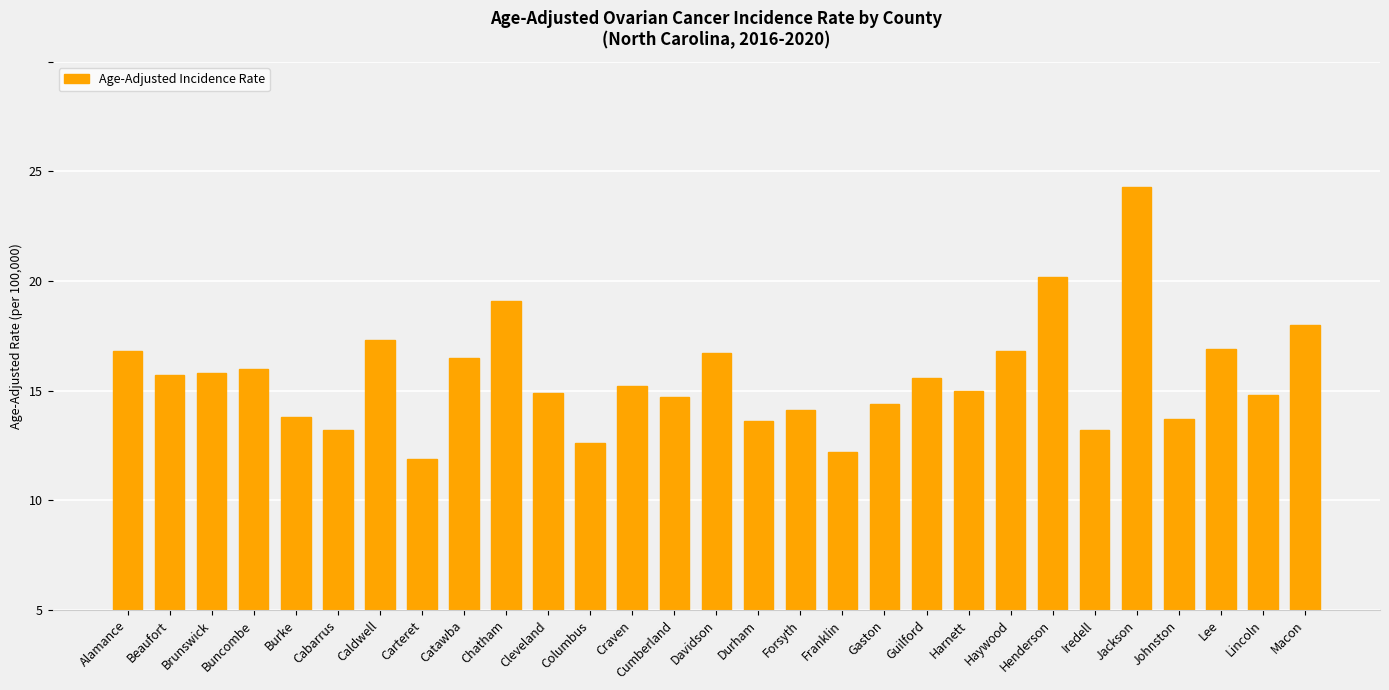

List the labels in order of value, largest first.

Jackson, Henderson, Chatham, Macon, Caldwell, Lee, Alamance, Haywood, Davidson, Catawba, Buncombe, Brunswick, Beaufort, Guilford, Craven, Harnett, Cleveland, Lincoln, Cumberland, Gaston, Forsyth, Burke, Johnston, Durham, Cabarrus, Iredell, Columbus, Franklin, Carteret